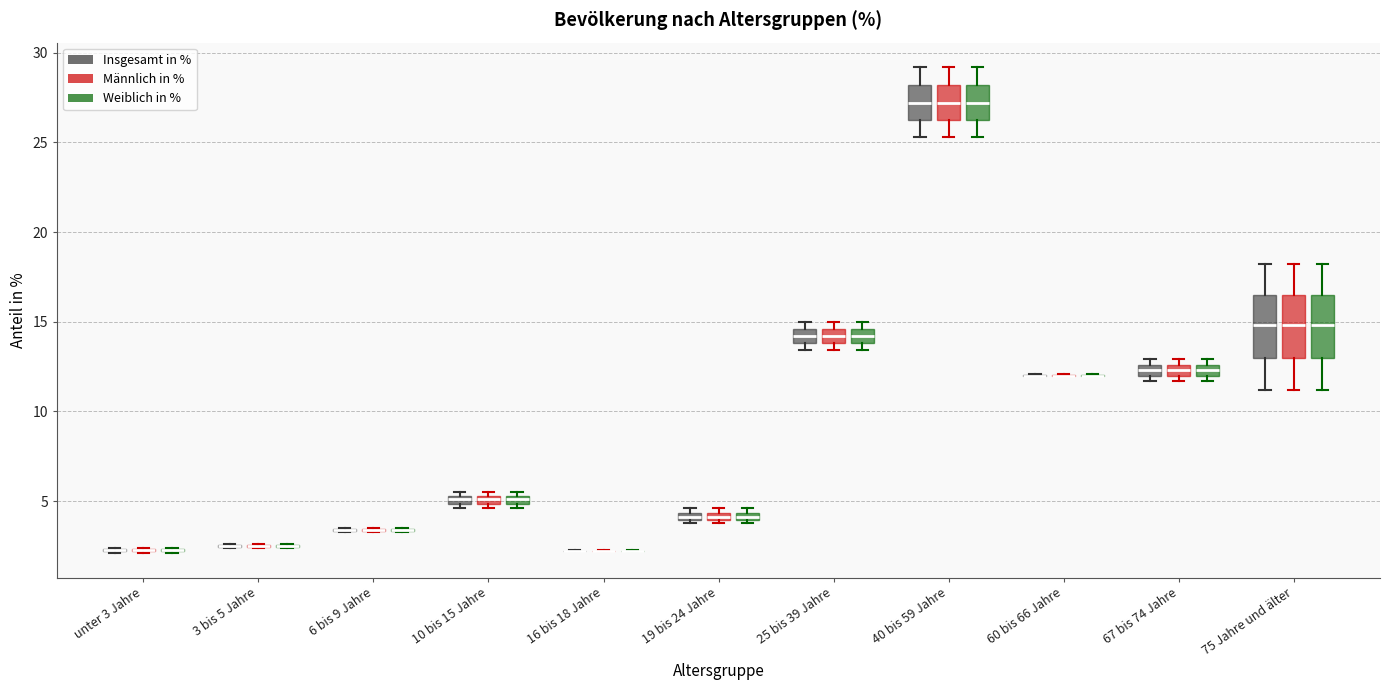

Where is the lower edge of the box for 10 bis 15 Jahre (Weiblich in %) on the y-axis? The values are not printed on the chart, so give them approximately, as read against the axis.

5.0